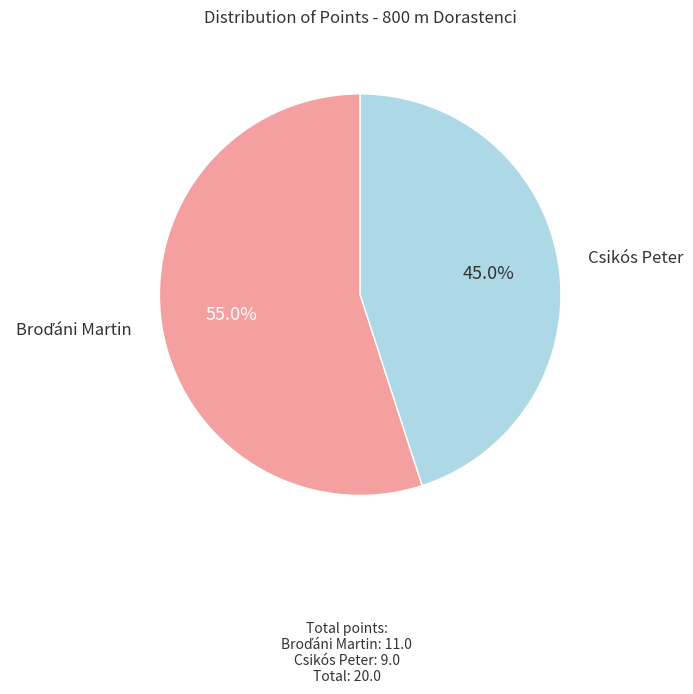

Does Csikós Peter account for over 50% of the chart?

No